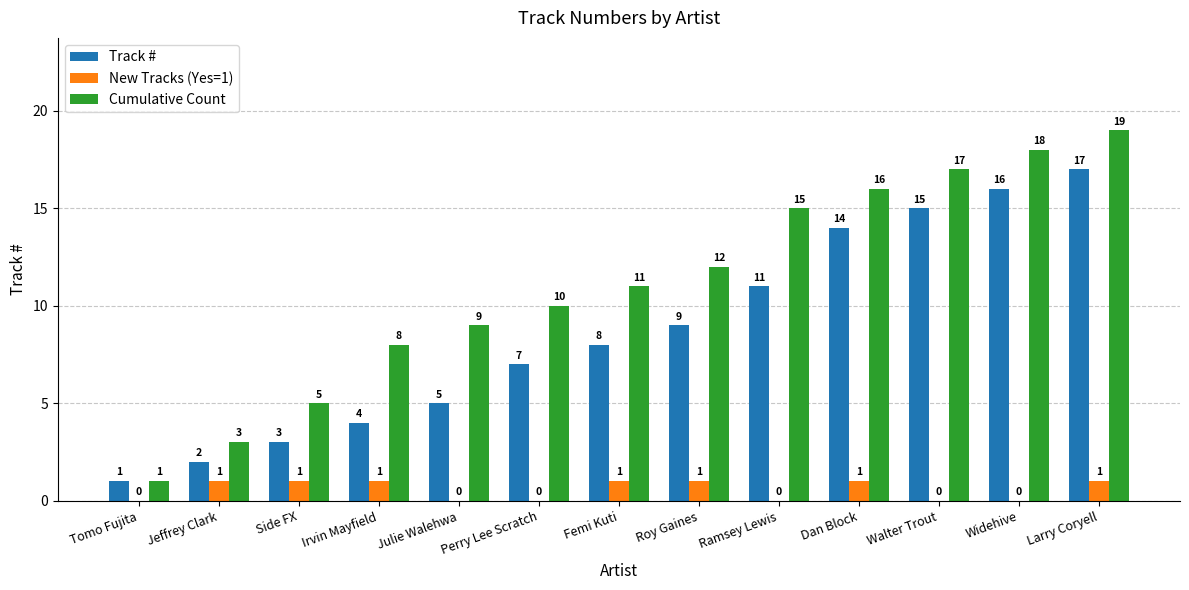

What is the approximate value of Cumulative Count at Femi Kuti, to the nearest 5?

10